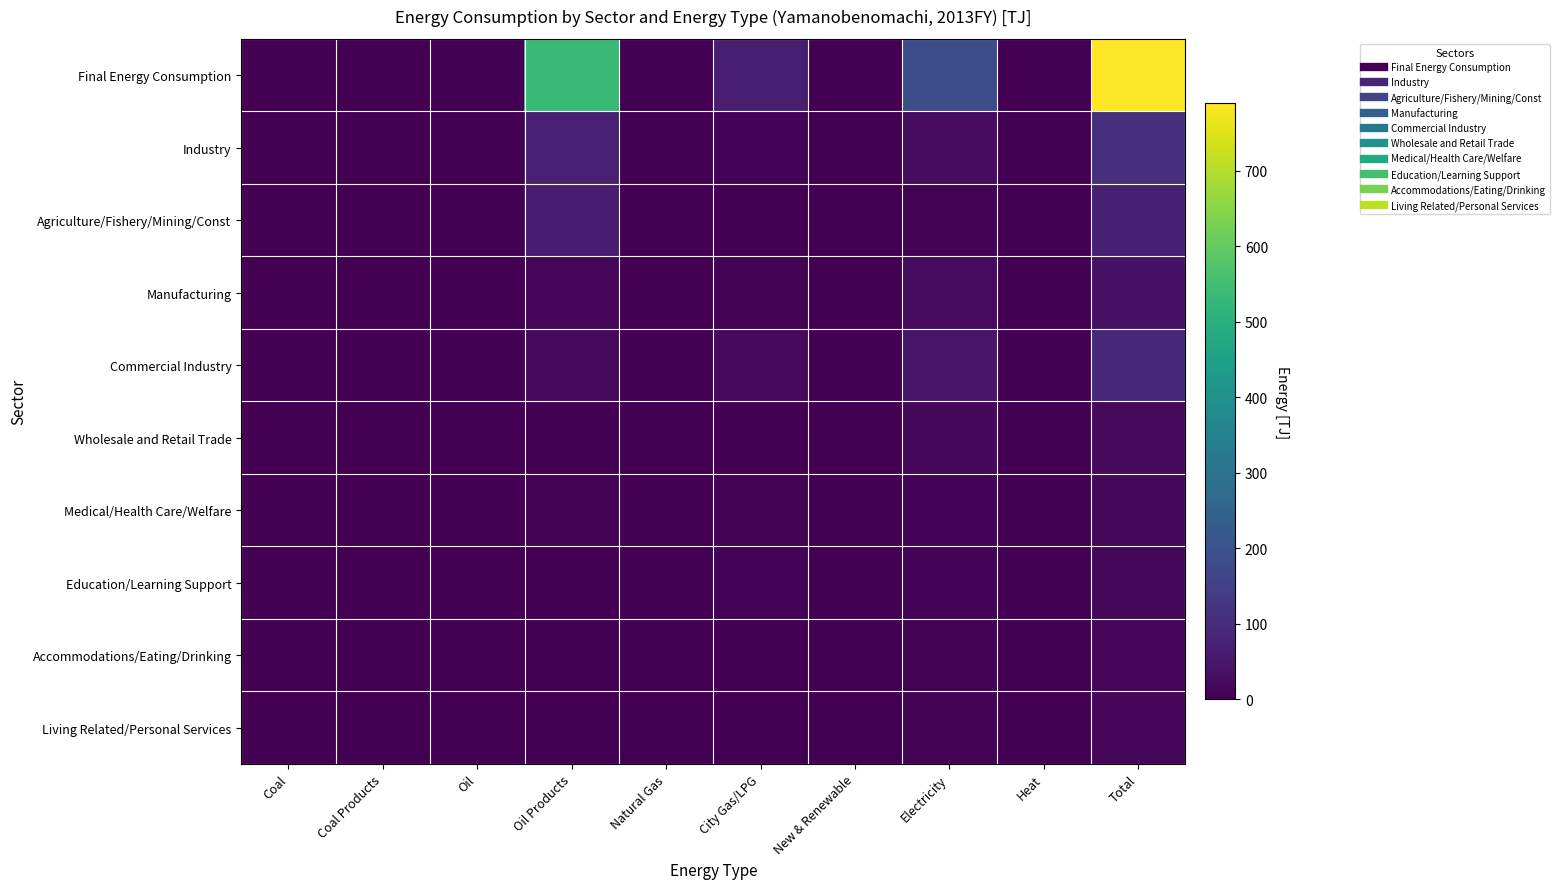

What is the spread (max minus min) of values at Electricity?

182.7